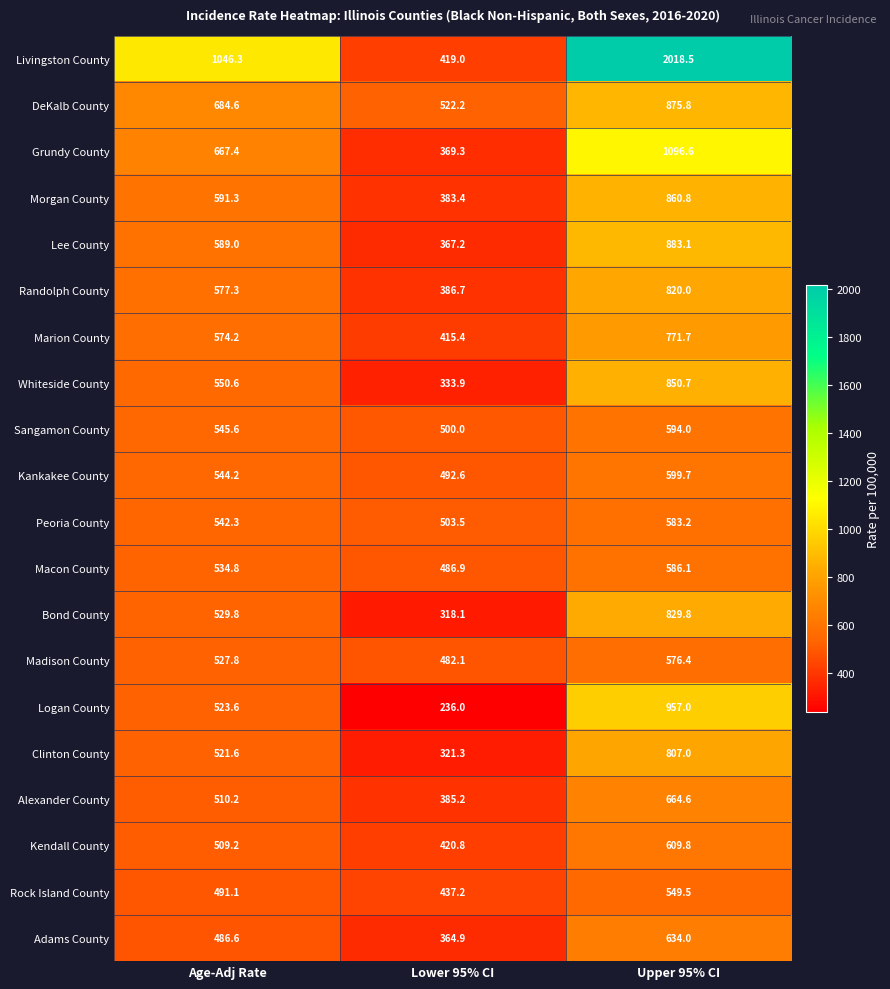

How many Sangamon County values are between 500 and 594?

3